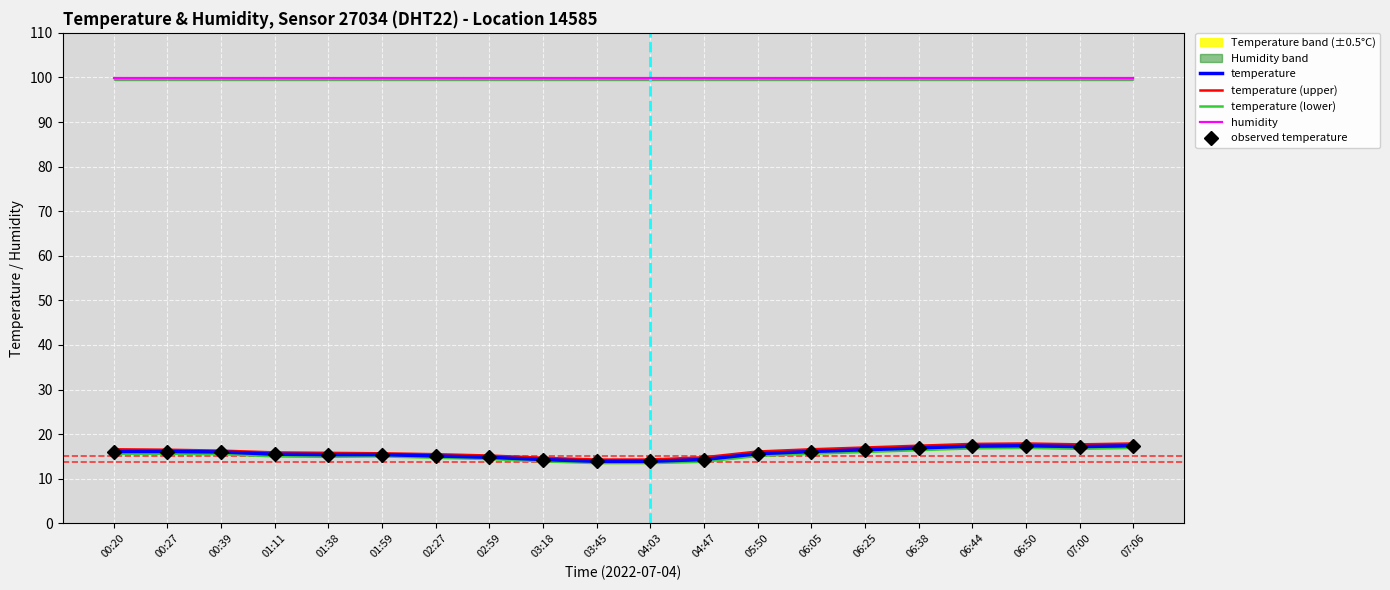

Is it true that temperature (lower) equals 29.1 at 06:44?

False